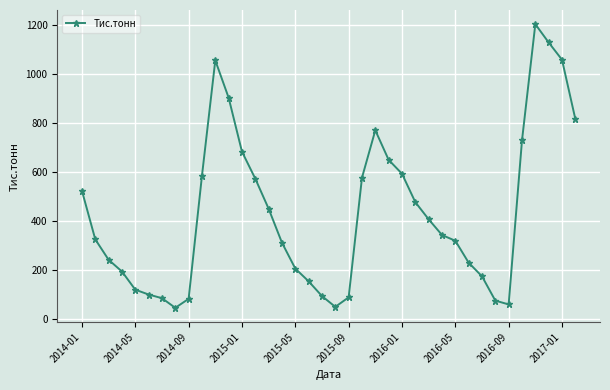

What is the greatest value displayed?

1201.5